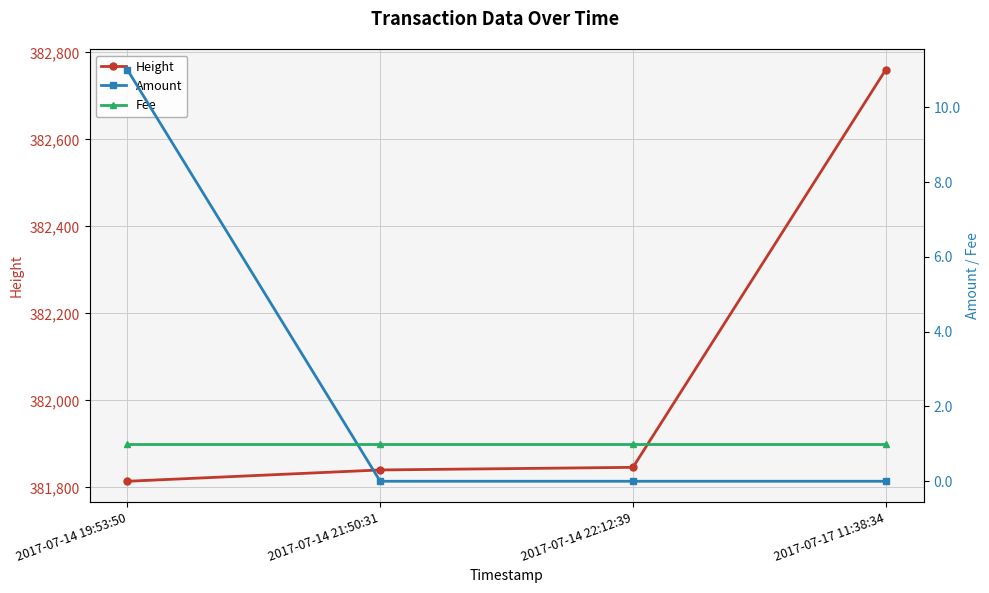

Reading left to right, list all the values displayed in this chart.

Height: 2017-07-14 19:53:50=381814	2017-07-14 21:50:31=381840	2017-07-14 22:12:39=381846	2017-07-17 11:38:34=382760
Amount: 2017-07-14 19:53:50=11	2017-07-14 21:50:31=0	2017-07-14 22:12:39=0	2017-07-17 11:38:34=0
Fee: 2017-07-14 19:53:50=1	2017-07-14 21:50:31=1	2017-07-14 22:12:39=1	2017-07-17 11:38:34=1